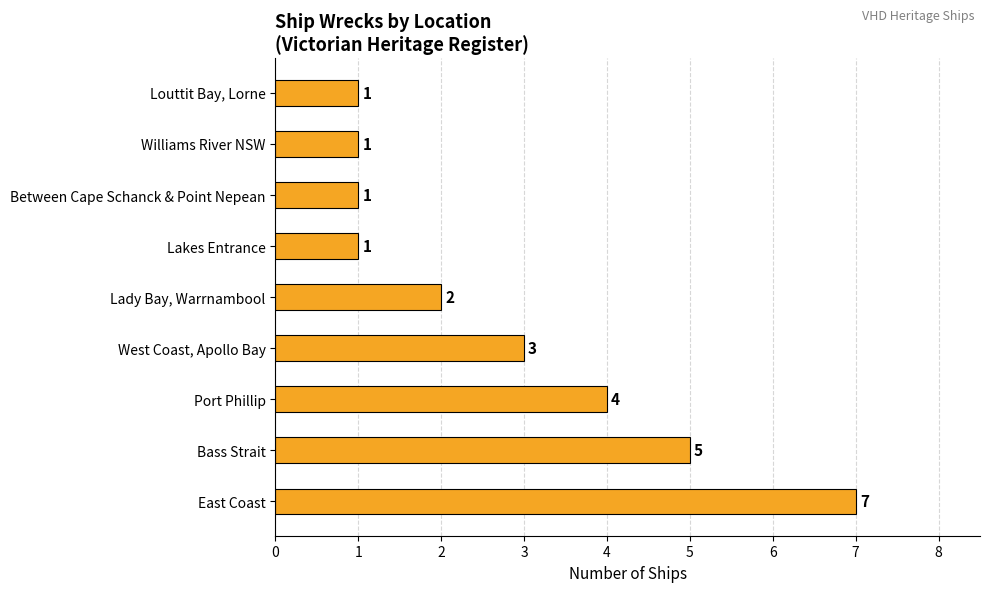

At which category does the chart reach its peak across all series?

East Coast